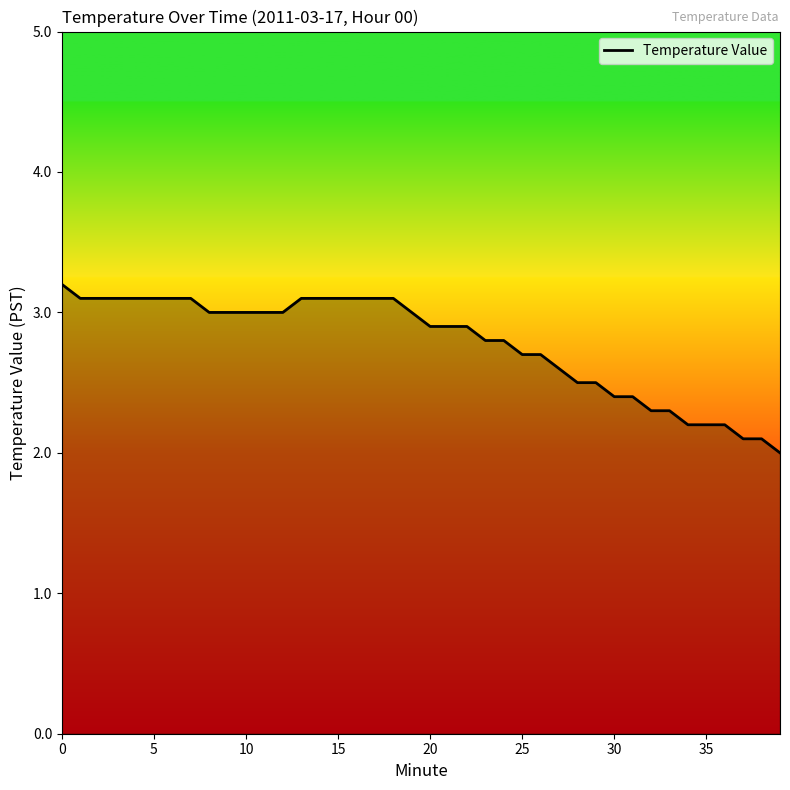

What is the difference between the maximum and minimum values?

1.2